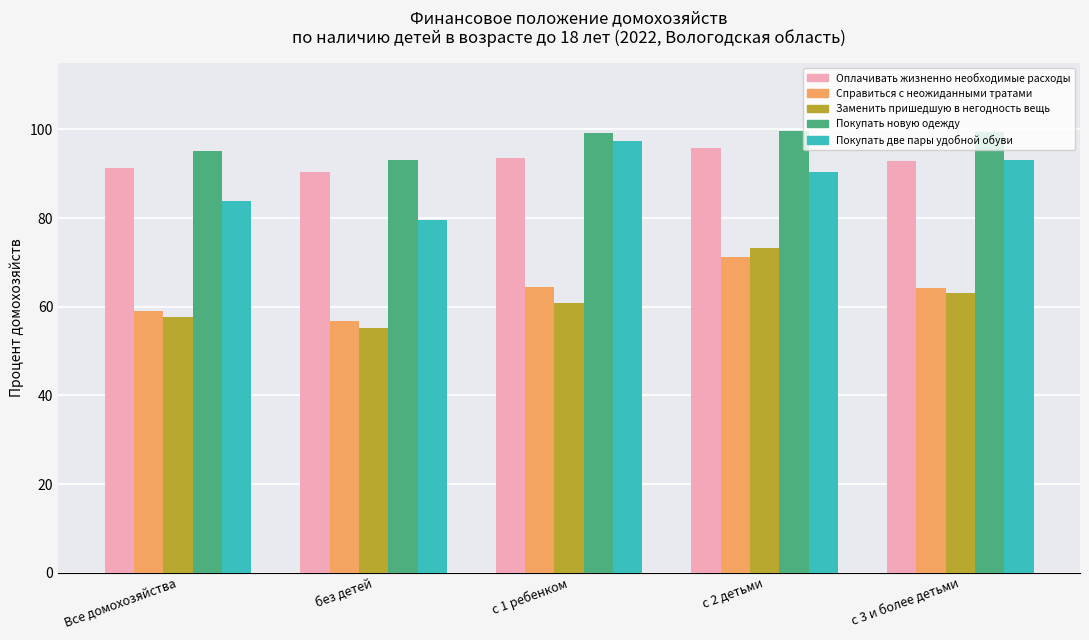

What is the label of the 3rd bar from the right?

с 1 ребенком